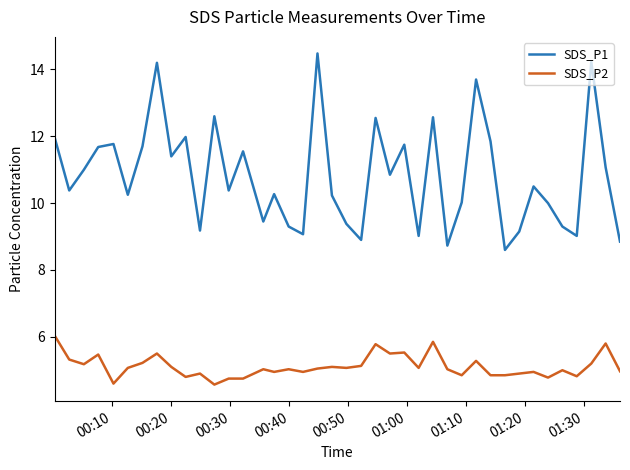

What is the maximum value for SDS_P1?

14.5